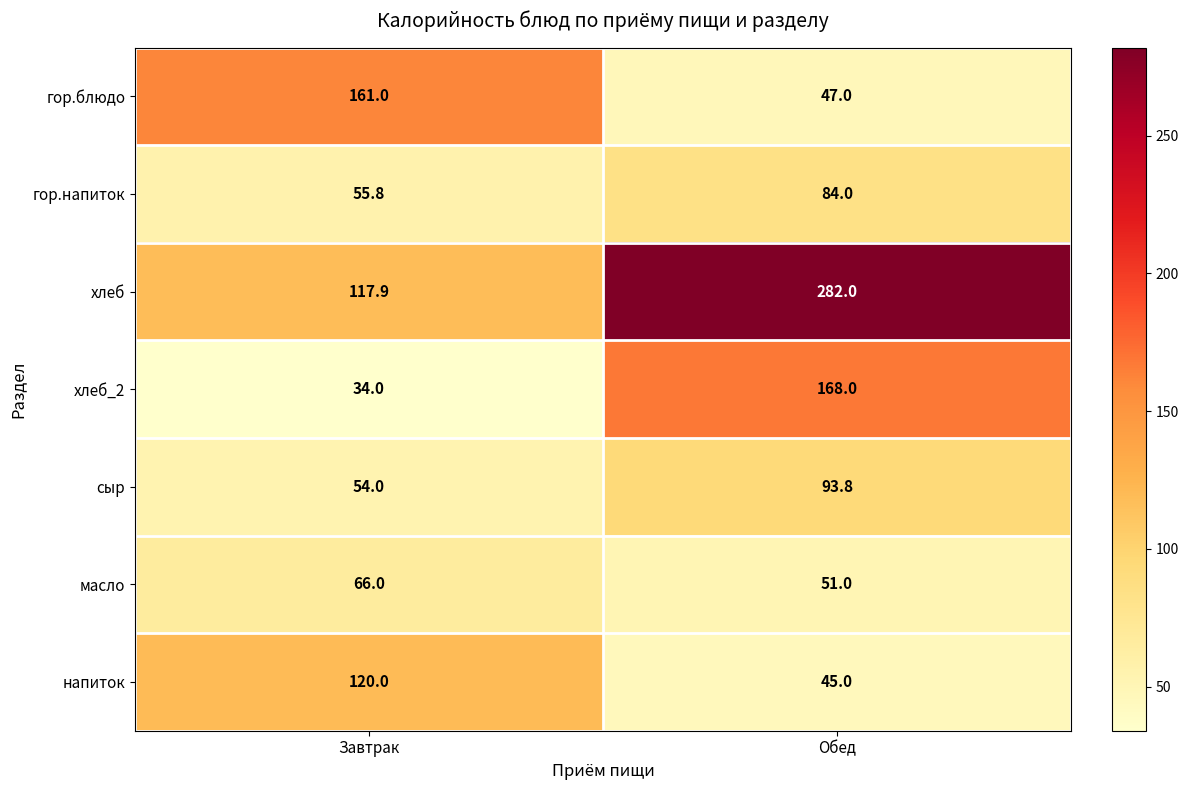

At which category is the sum across all series the highest?

Обед